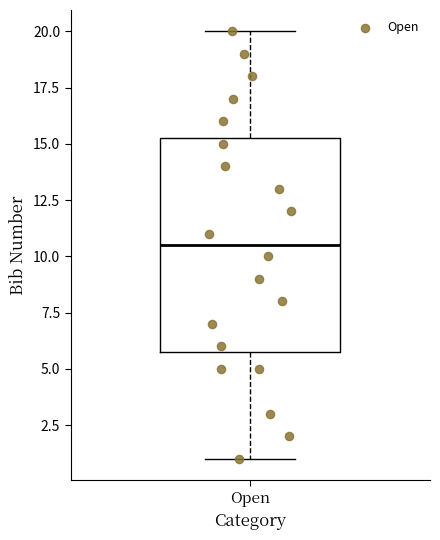

Where does the upper whisker of the box for Open end on the y-axis? The values are not printed on the chart, so give them approximately, as read against the axis.

20.0